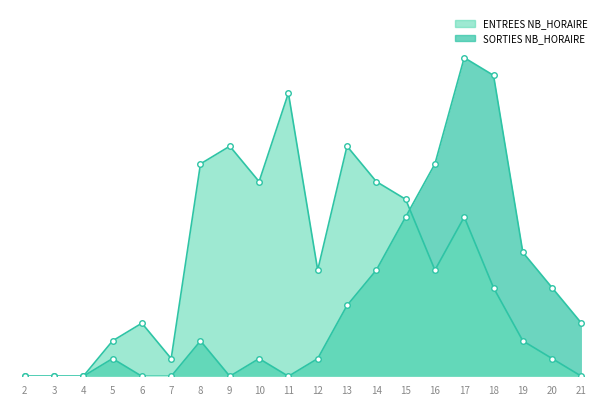

How many positive values does the ENTREES NB_HORAIRE series have?

16